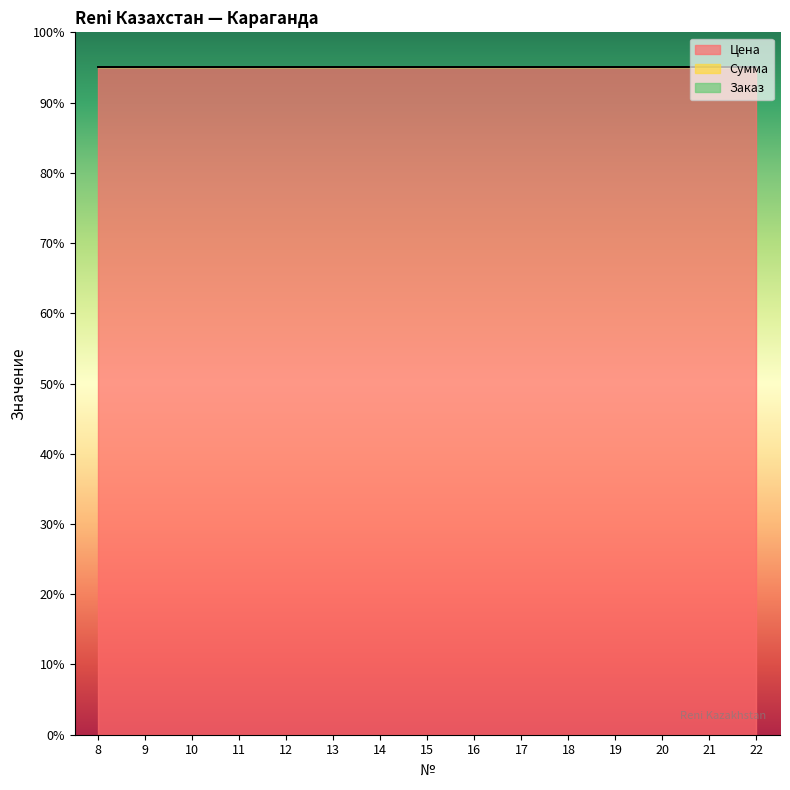

Which series has the largest Y range (max minus min)?

Цена